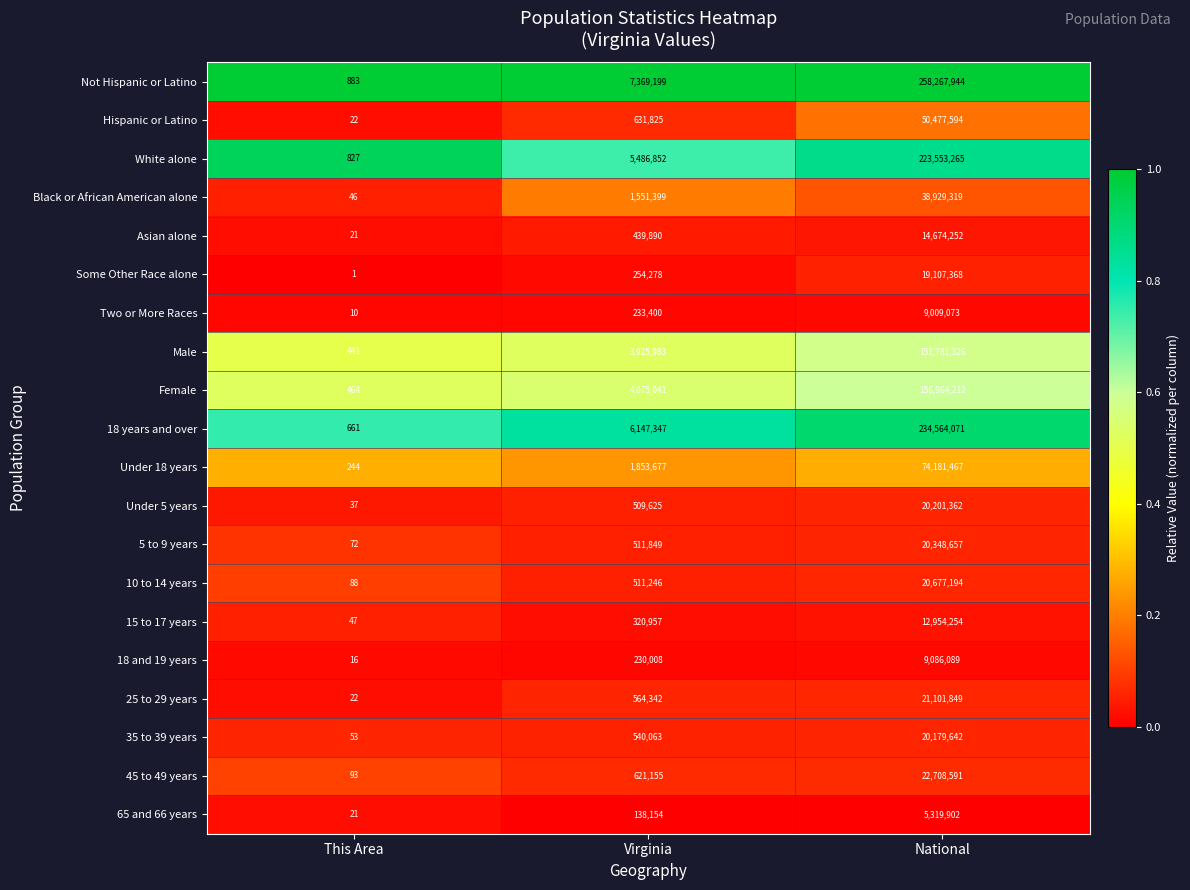

What is the difference between the highest and lowest values at This Area?

882